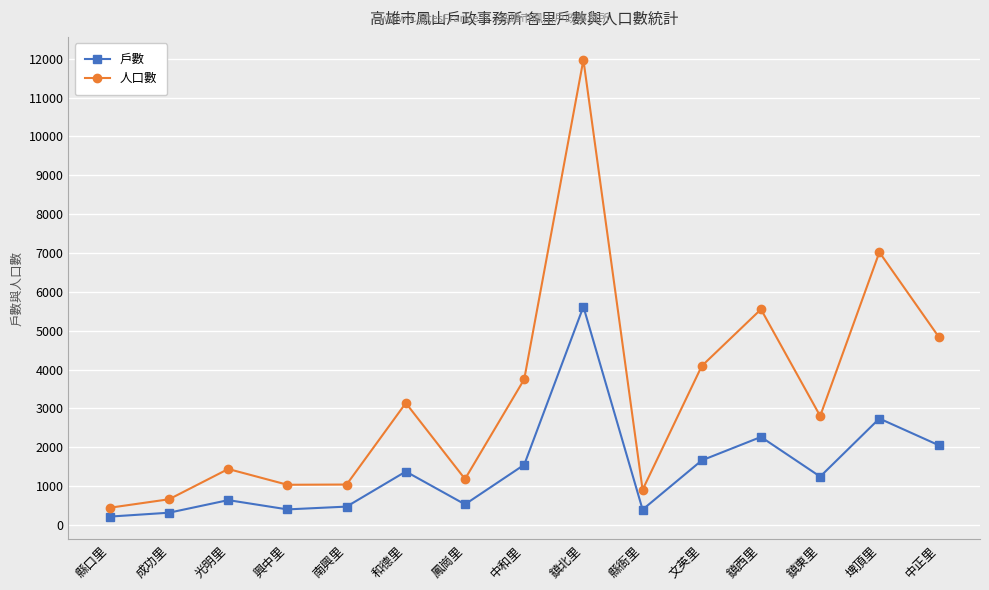

How many interior local peaks does the 戶數 series have?

5